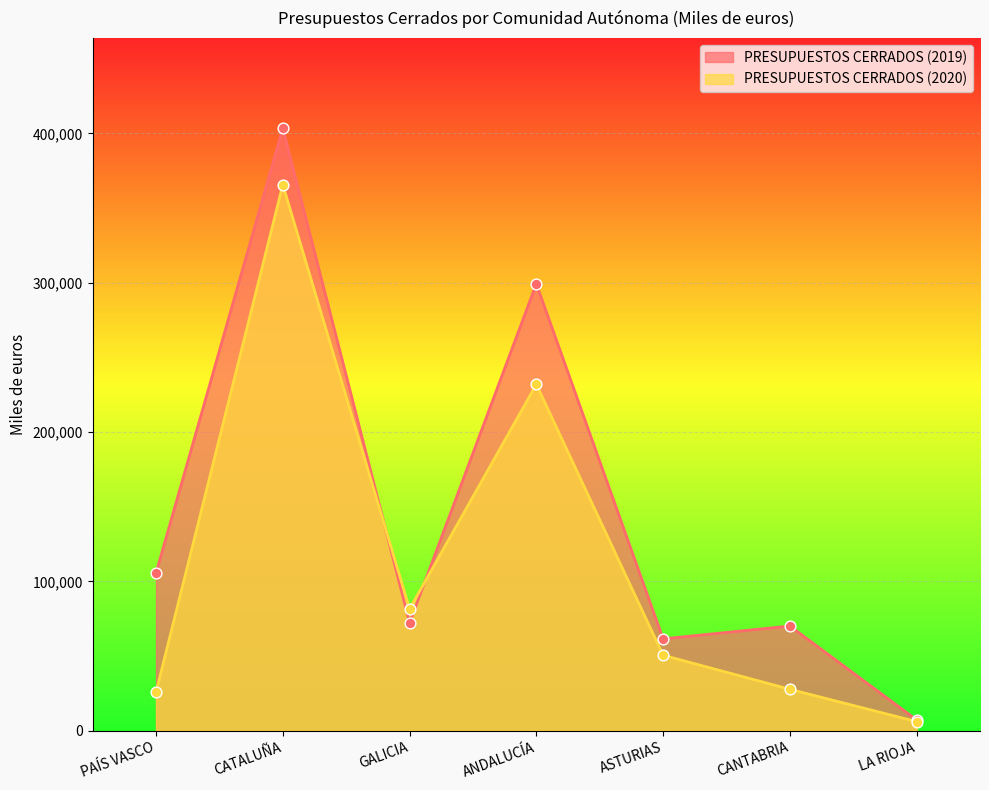

Which series has the largest total across all categories?

PRESUPUESTOS CERRADOS (2019)